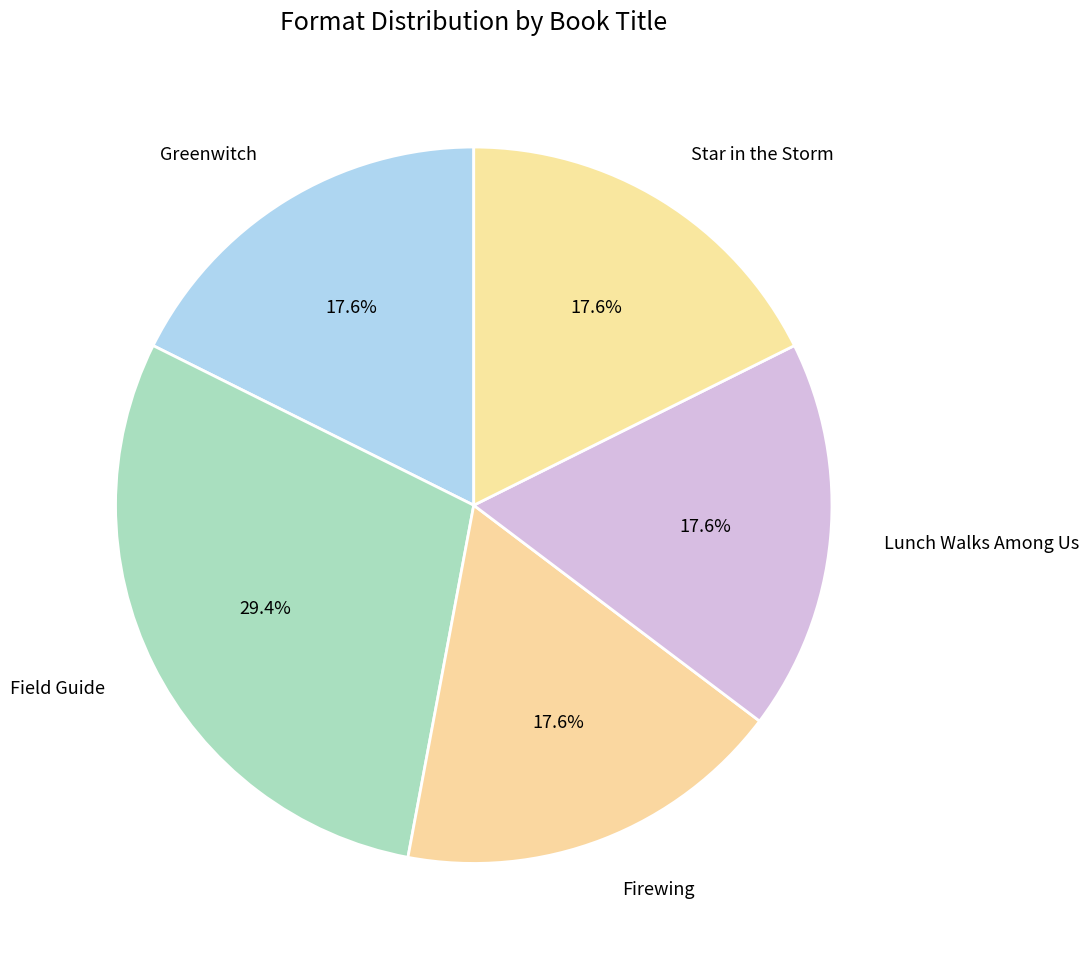

Approximately how many times larger is the value at Star in the Storm compared to Lunch Walks Among Us?

1.0